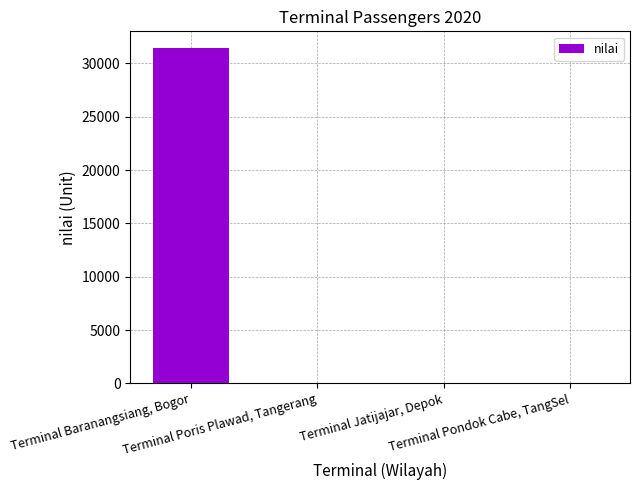

Are the bars grouped side by side (vs. stacked)?

No